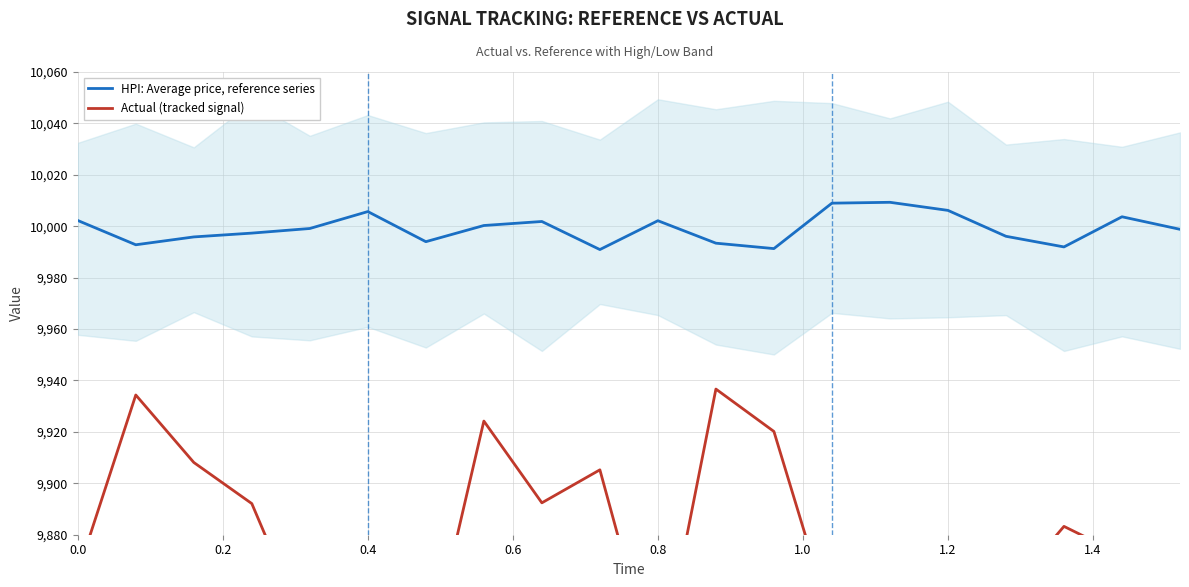

What is the minimum value for HPI: Average price, reference series?

9990.9